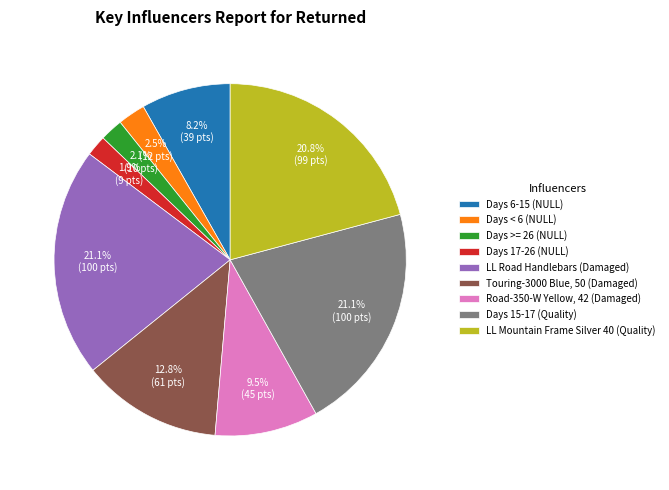

Is there any slice that represents more than half of the pie?

No